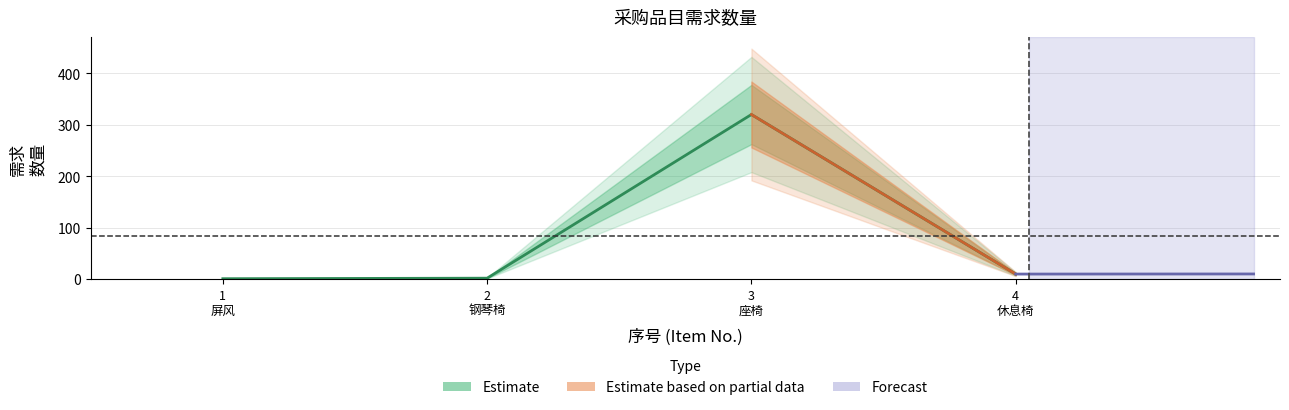

What is the average value?

83